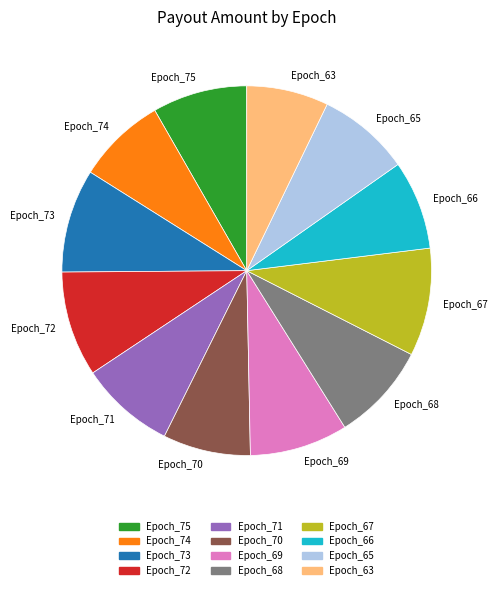

Is there a majority slice in this chart?

No